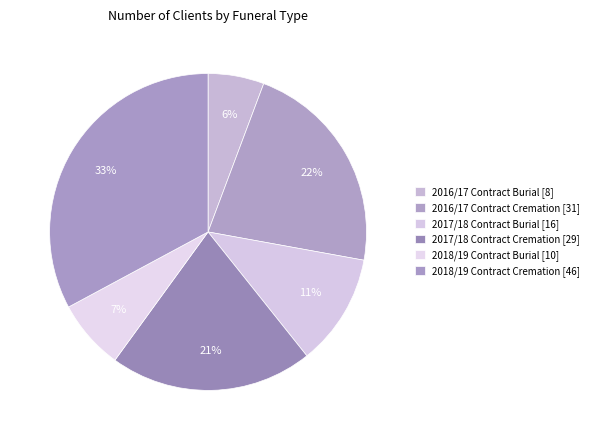

To the nearest percent, what is the difference between the 2018/19 Contract Cremation [46] and 2017/18 Contract Cremation [29] slice percentages?

12%